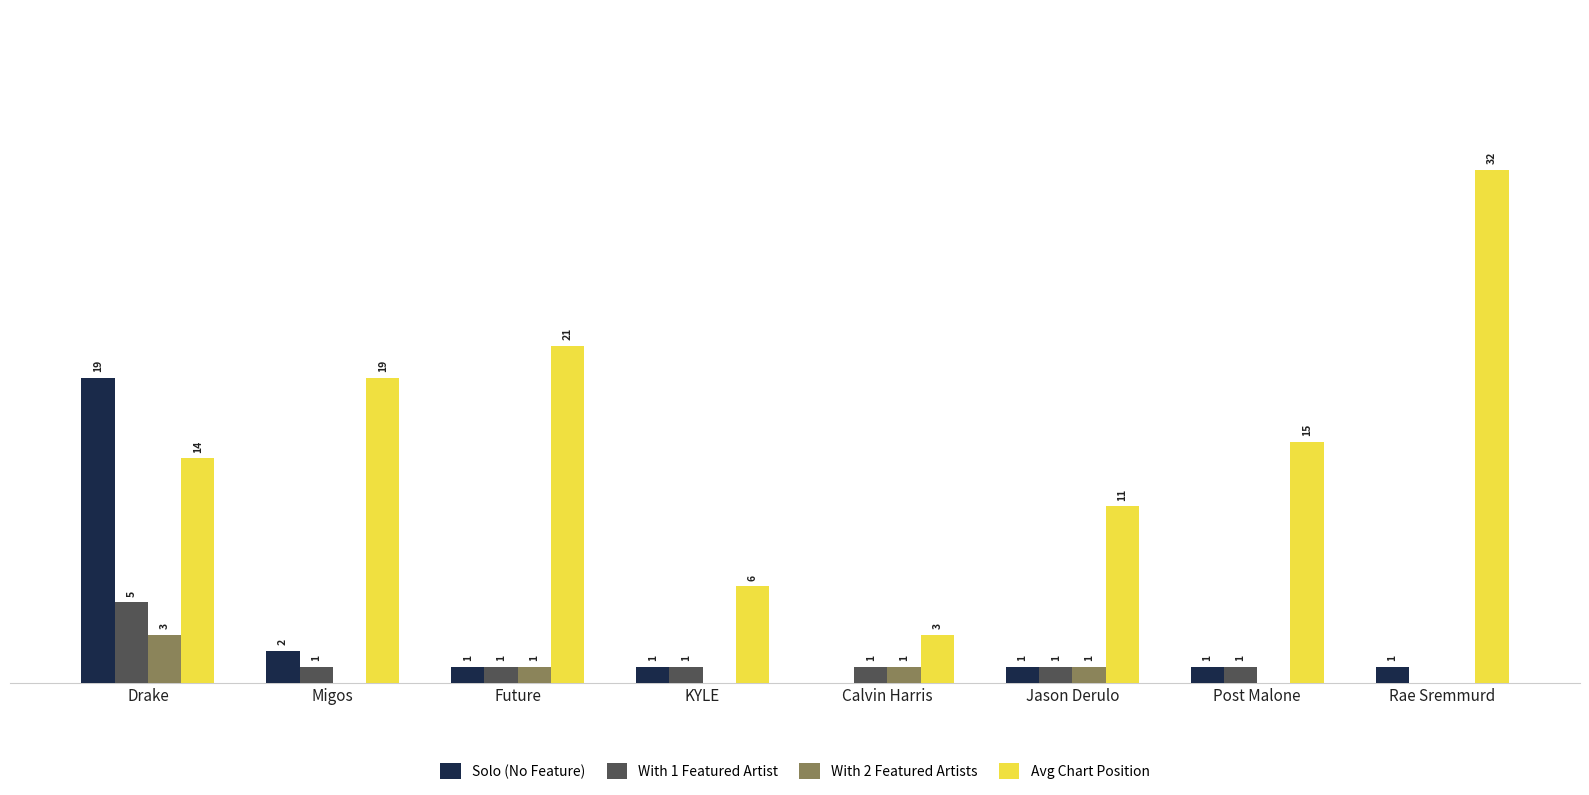

At which category is the sum across all series the highest?

Drake